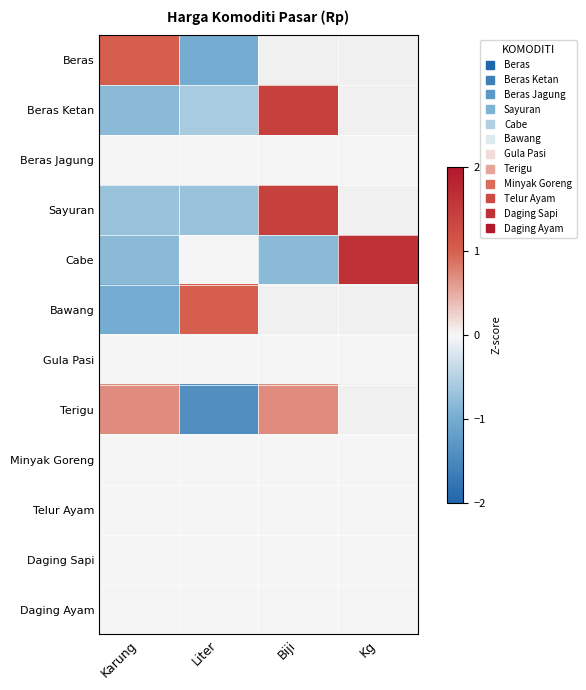

Which has a higher value, Biji or Karung?

Karung